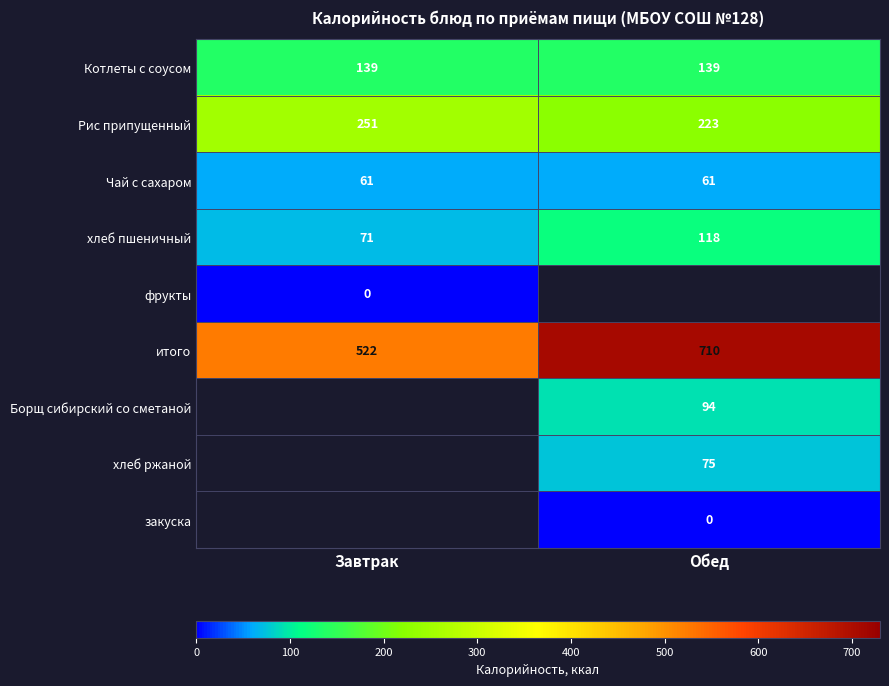

What is the lowest value of the хлеб пшеничный series?

71